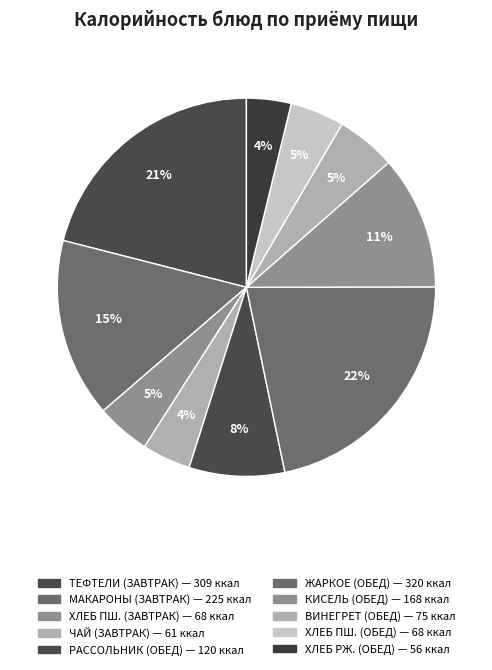

How many slices are in this pie chart?

10